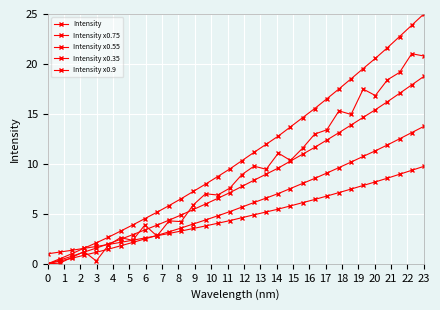

What are all the series names shown in the legend?

Intensity, Intensity x0.75, Intensity x0.55, Intensity x0.35, Intensity x0.9